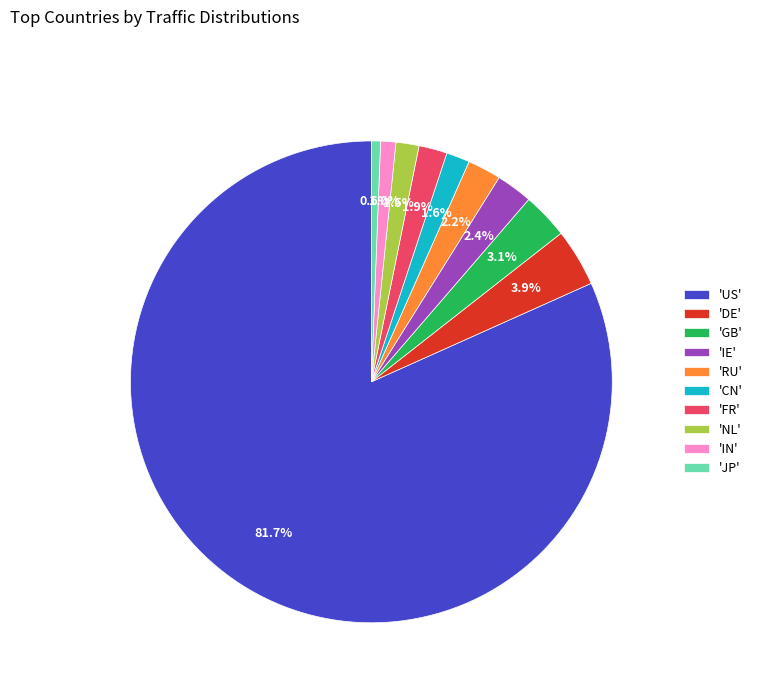

Is there a majority slice in this chart?

Yes